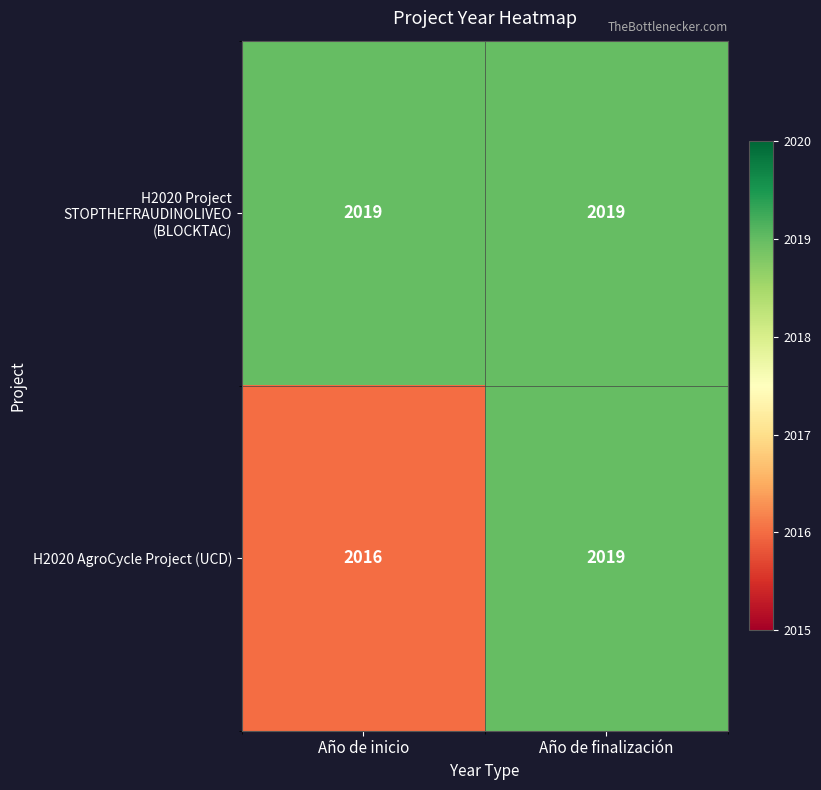

What is the approximate value of H2020 AgroCycle Project (UCD) at Año de inicio?

2016